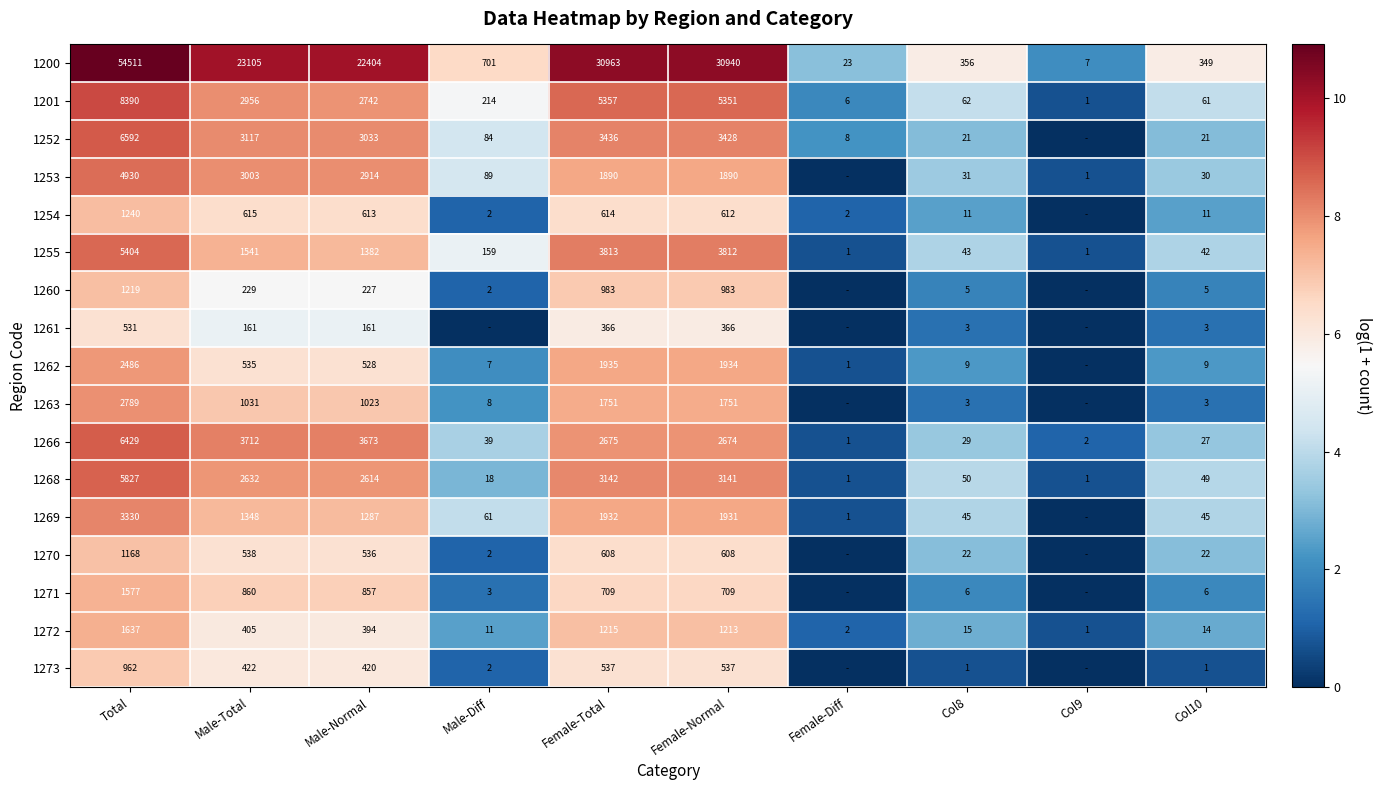

What is the difference between the maximum and second lowest values in the 1200 series?

54488